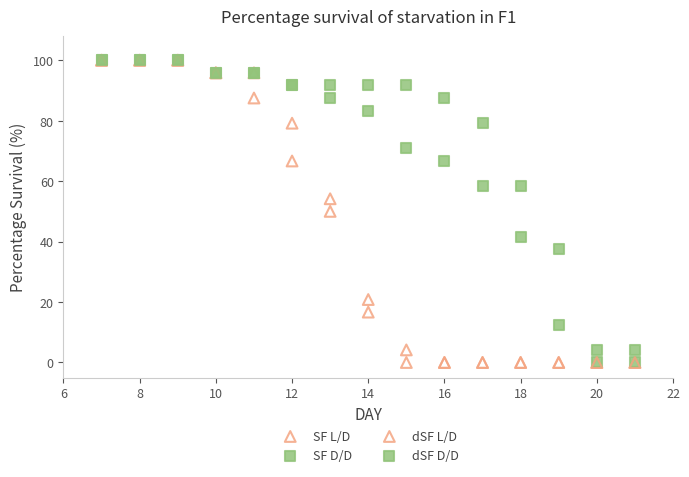

What are all the series names shown in the legend?

SF L/D, SF D/D, dSF L/D, dSF D/D